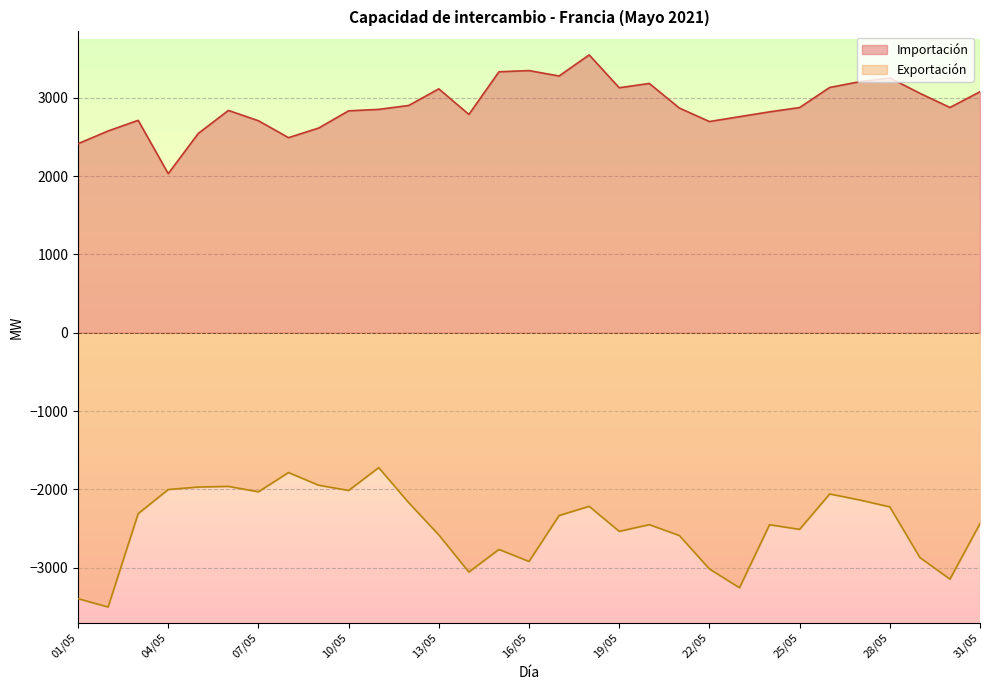

What is the average value of the Exportación series?

-2463.9